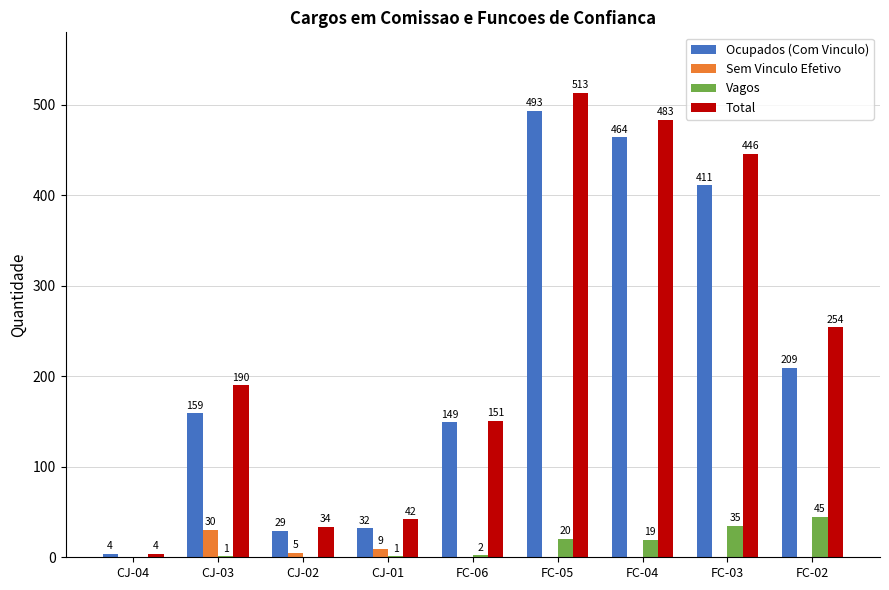

Which category has the highest value across all series?

FC-05